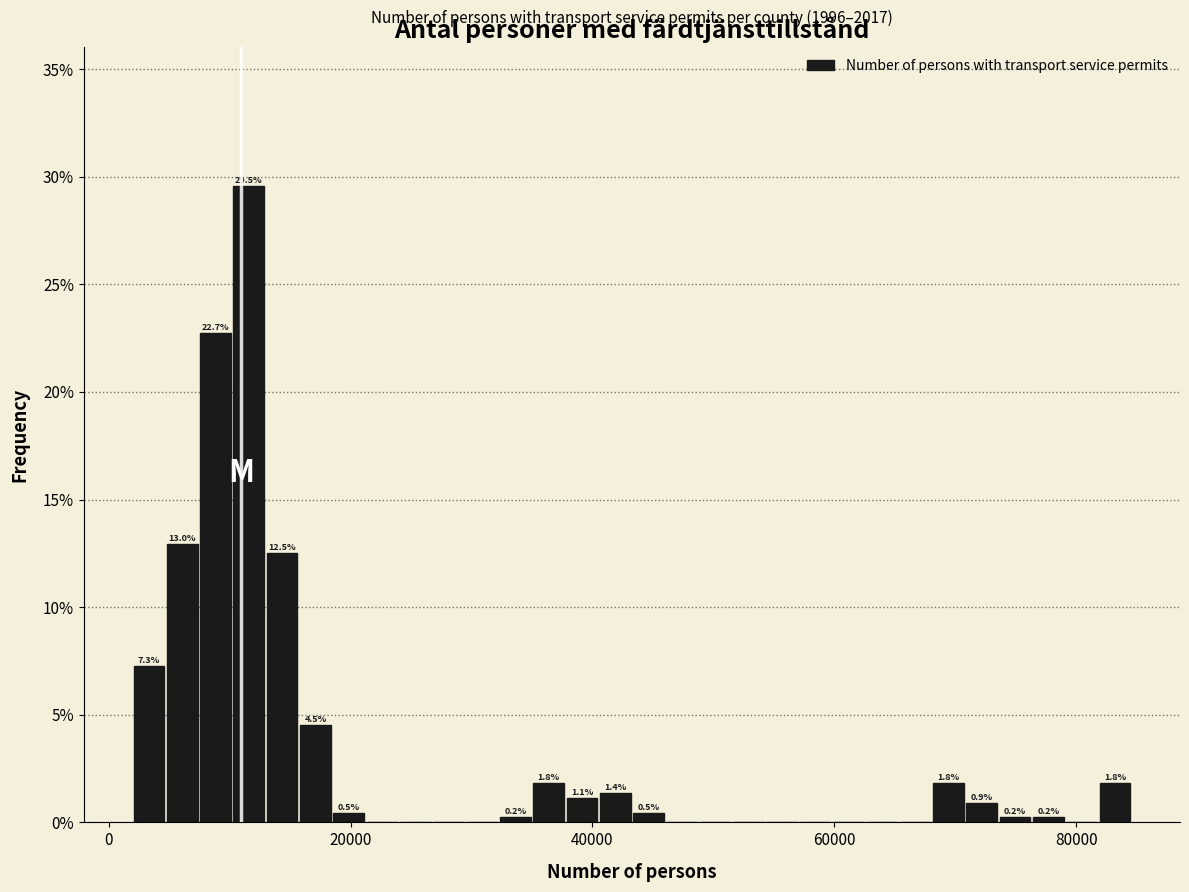

Around what value on the x-axis is the tallest bar? Give the approximate position of its centre, as read against the axis.

12000